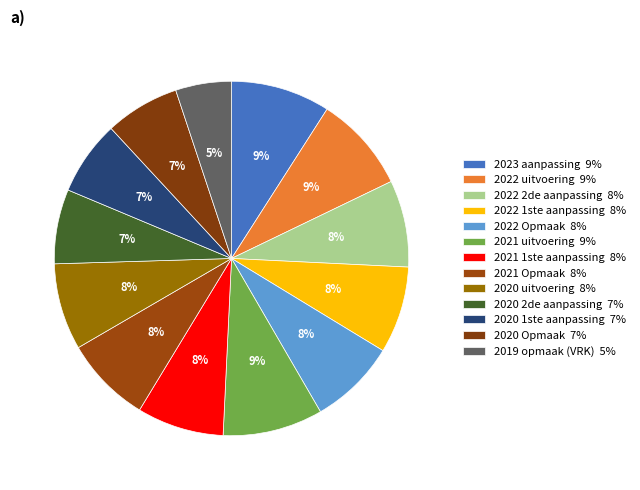

Rank the categories by value from highest to lowest.

2021 uitvoering, 2023 aanpassing, 2022 uitvoering, 2022 2de aanpassing, 2022 1ste aanpassing, 2022 Opmaak, 2021 1ste aanpassing, 2021 Opmaak, 2020 uitvoering, 2020 2de aanpassing, 2020 1ste aanpassing, 2020 Opmaak, 2019 opmaak (VRK)